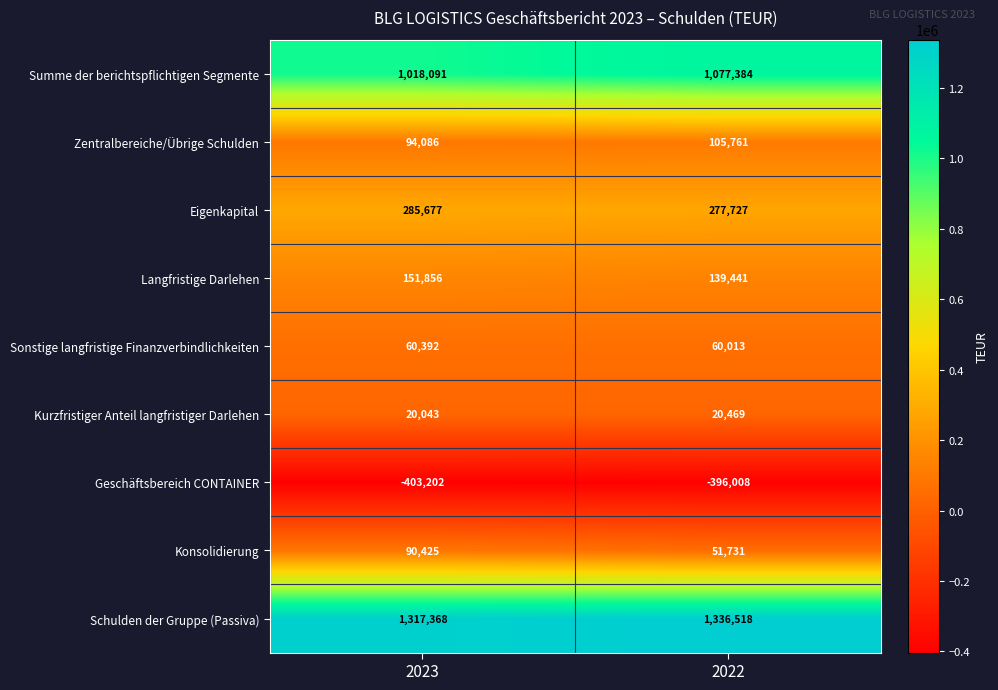

What is the difference between the Eigenkapital values at 2023 and 2022?

7950